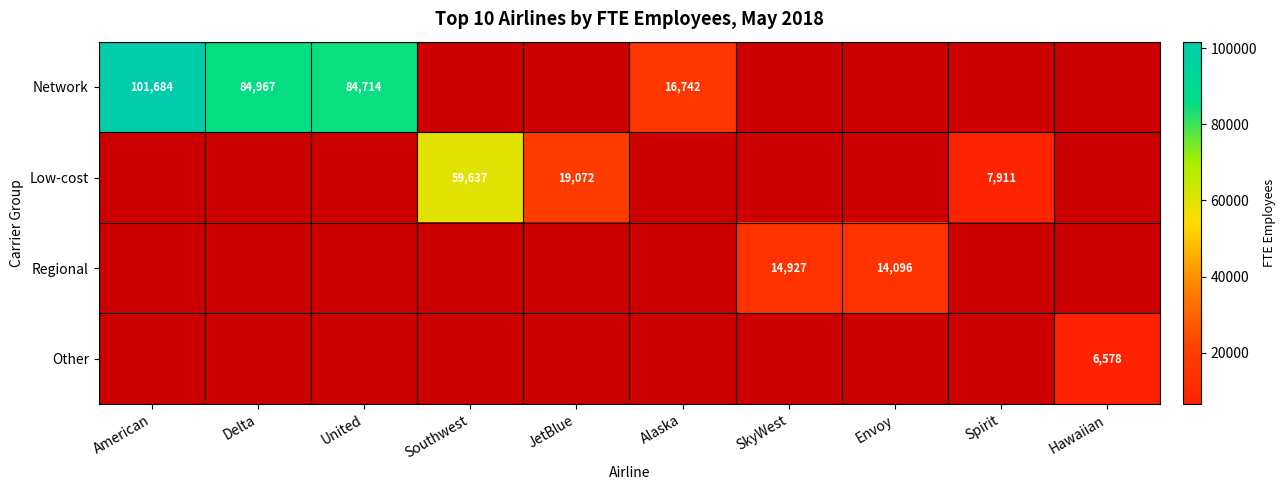

The value of Other at Hawaiian is 6578. True or false?

True